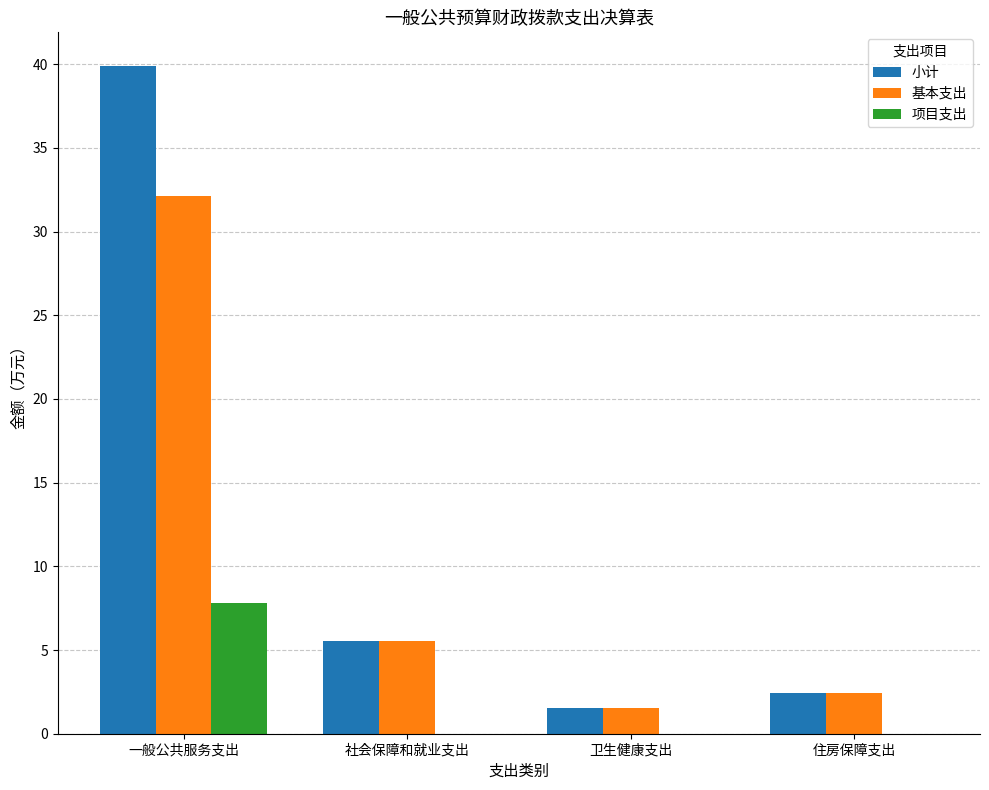

How many data points in 基本支出 are above 5?

2